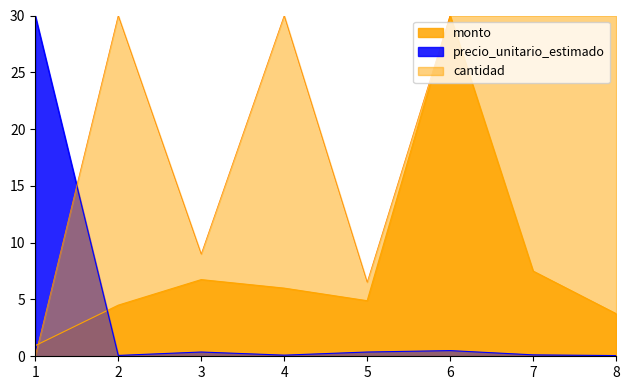

Between 7 and 8, which is larger?

7